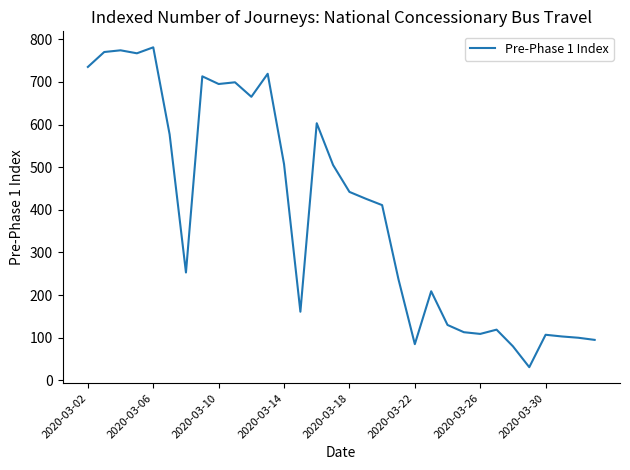

What is the greatest value displayed?

781